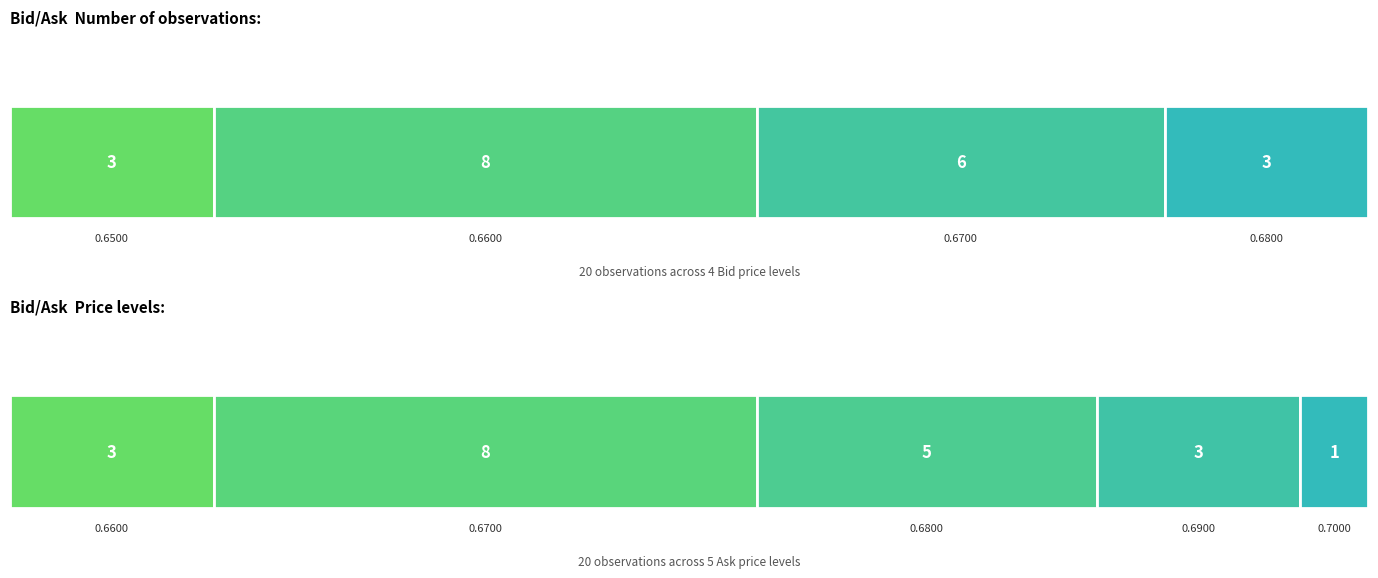

The value of Ask at 15:13:05.392 is 0.7. True or false?

True